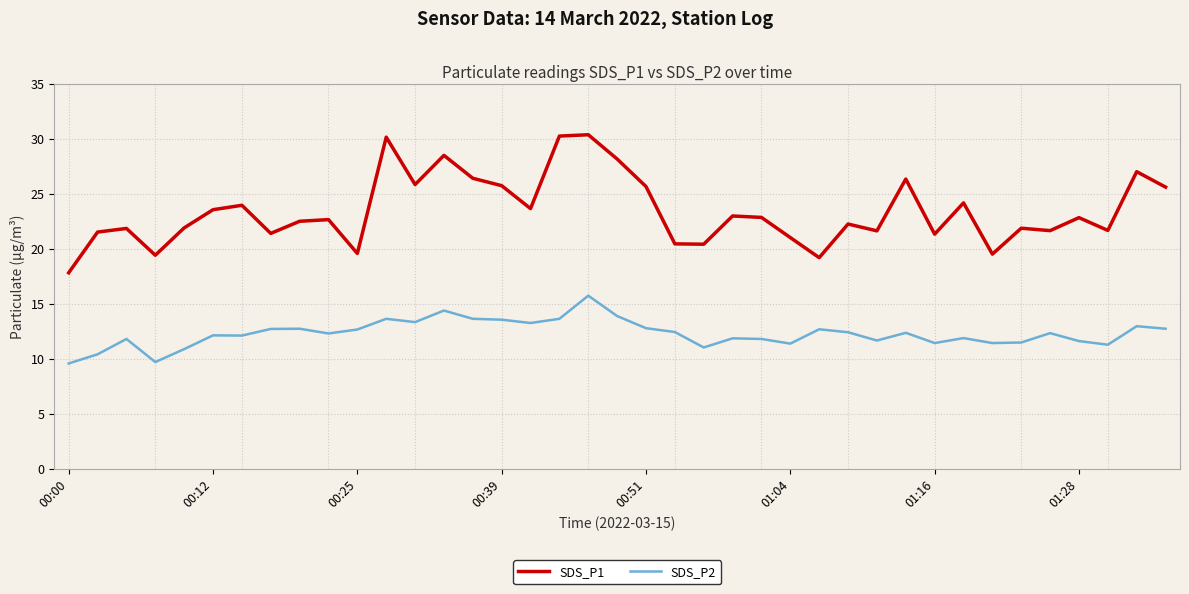

What is the minimum value shown in the chart?

9.6